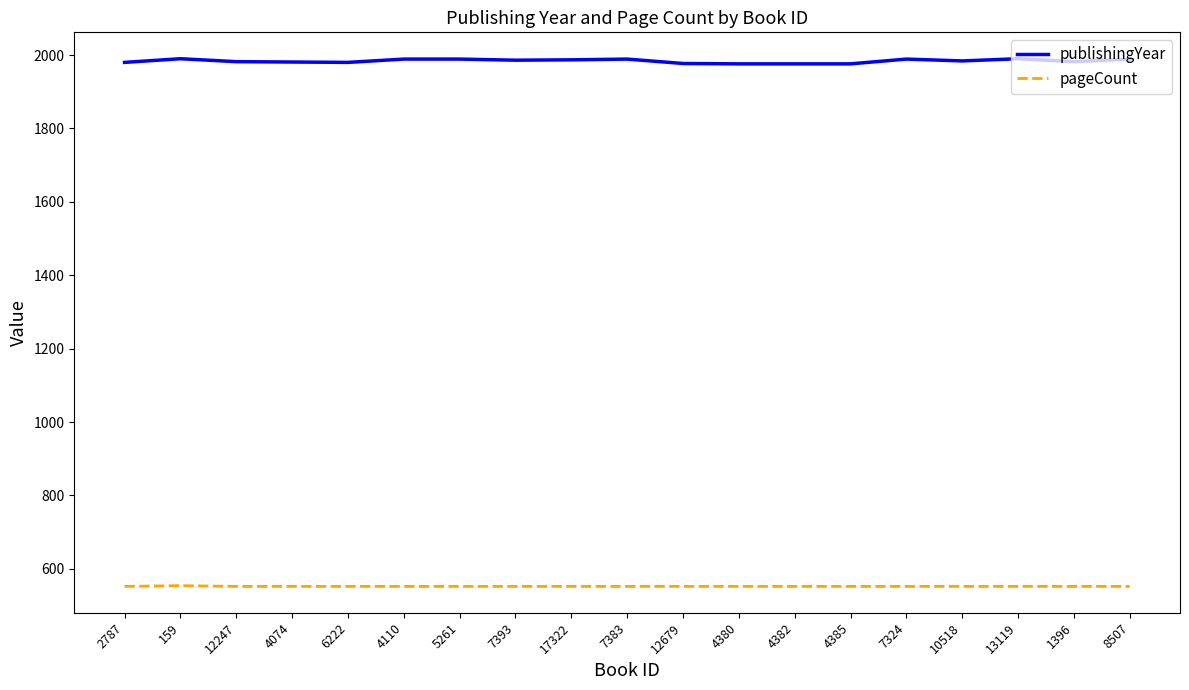

What are all the series names shown in the legend?

publishingYear, pageCount